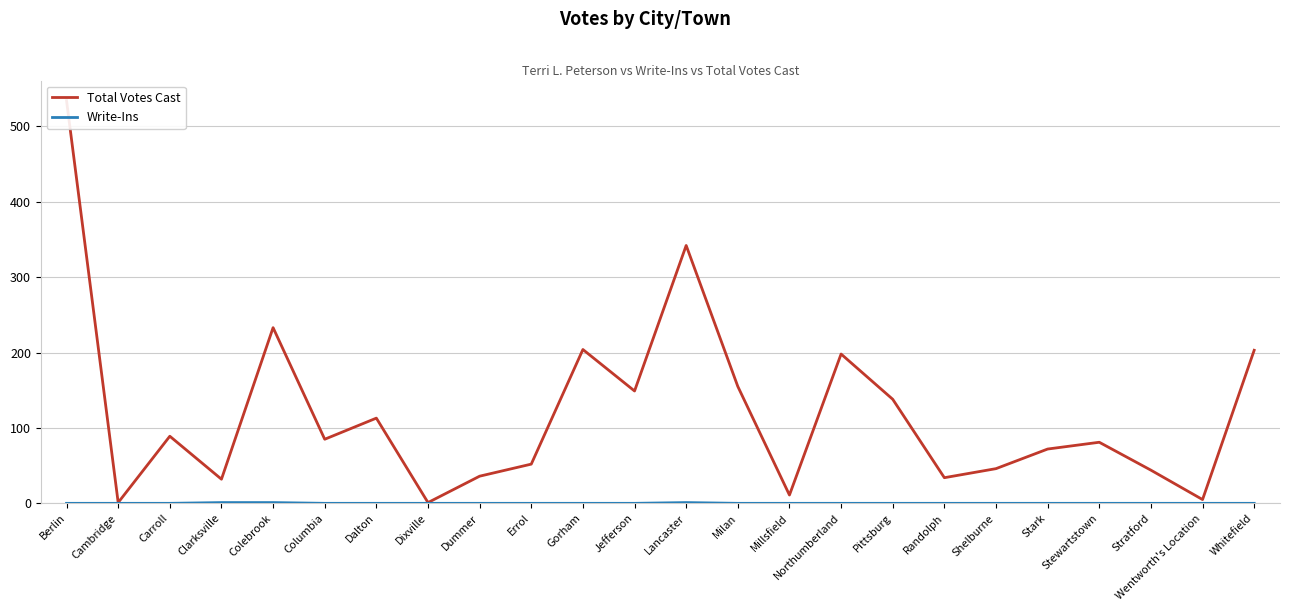

Is the value of Total Votes Cast at Berlin greater than the value of Write-Ins at Errol?

Yes